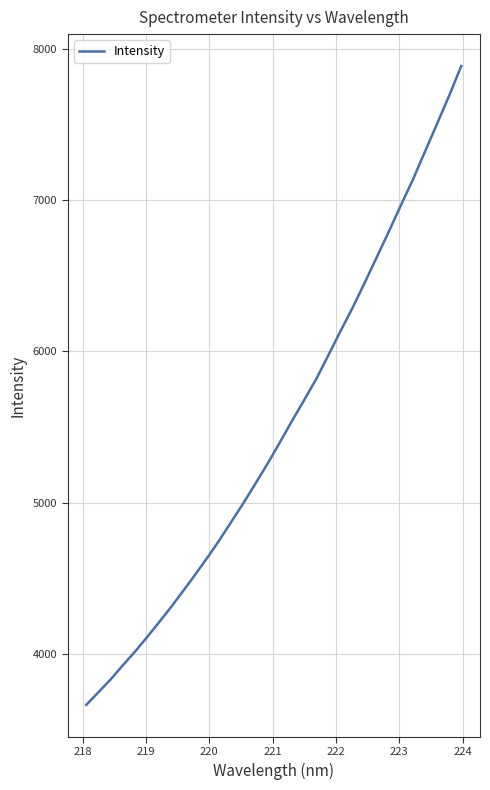

What is the difference between the maximum and minimum values?

4225.3